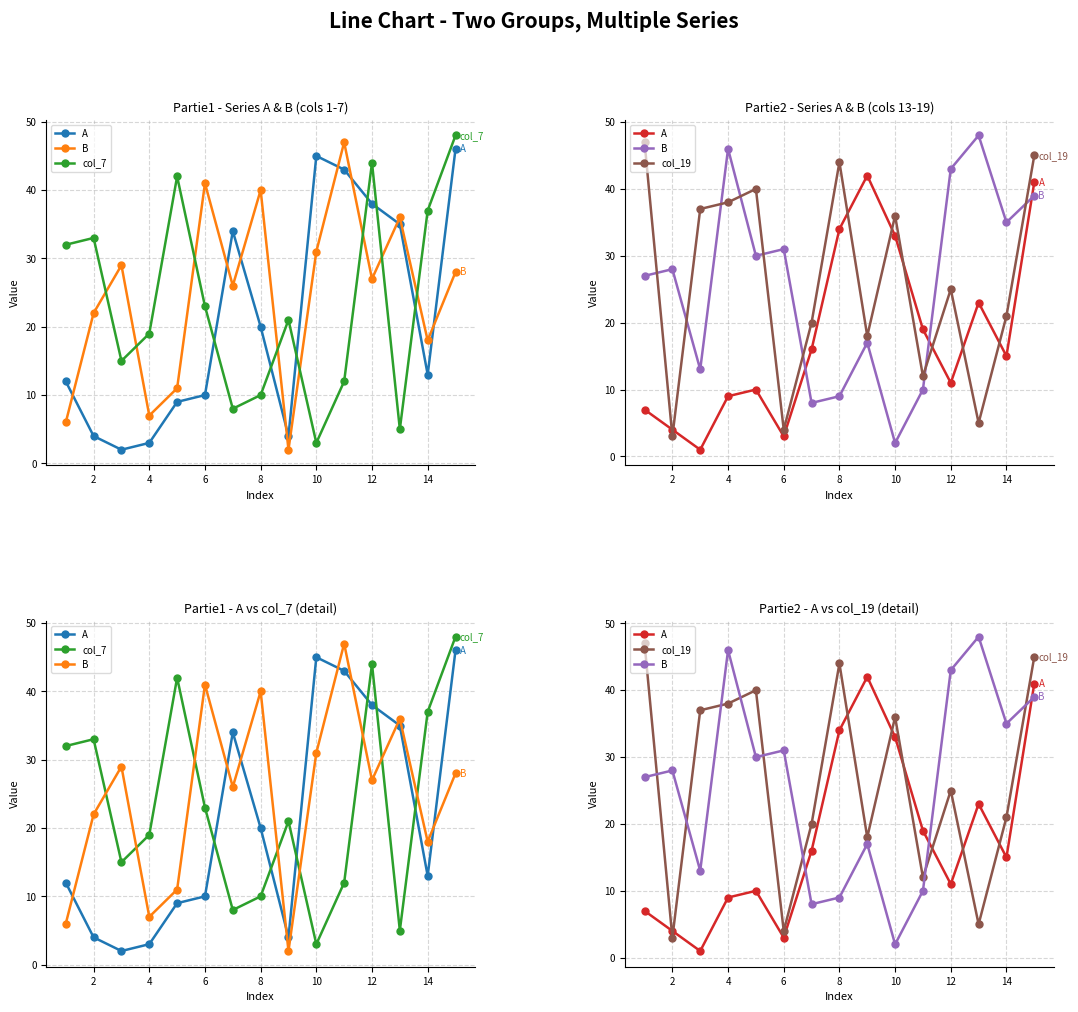

After their last crossing, which series has the higher values: col_19 or A?

col_19